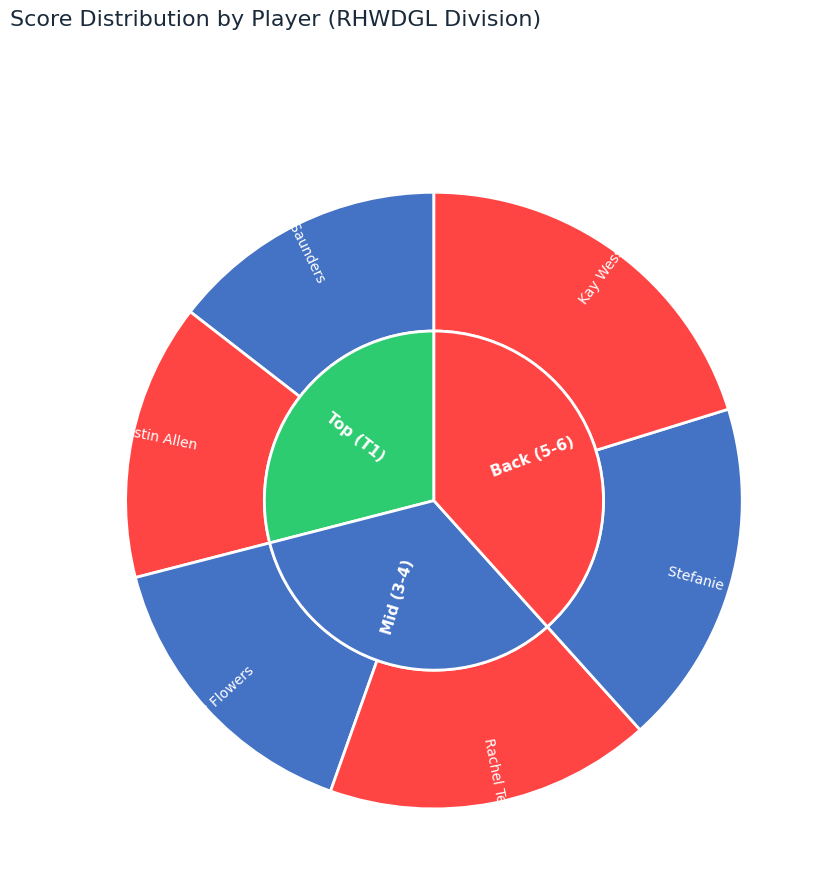

The Stefanie Sealy slice represents 18% of the pie. True or false?

True